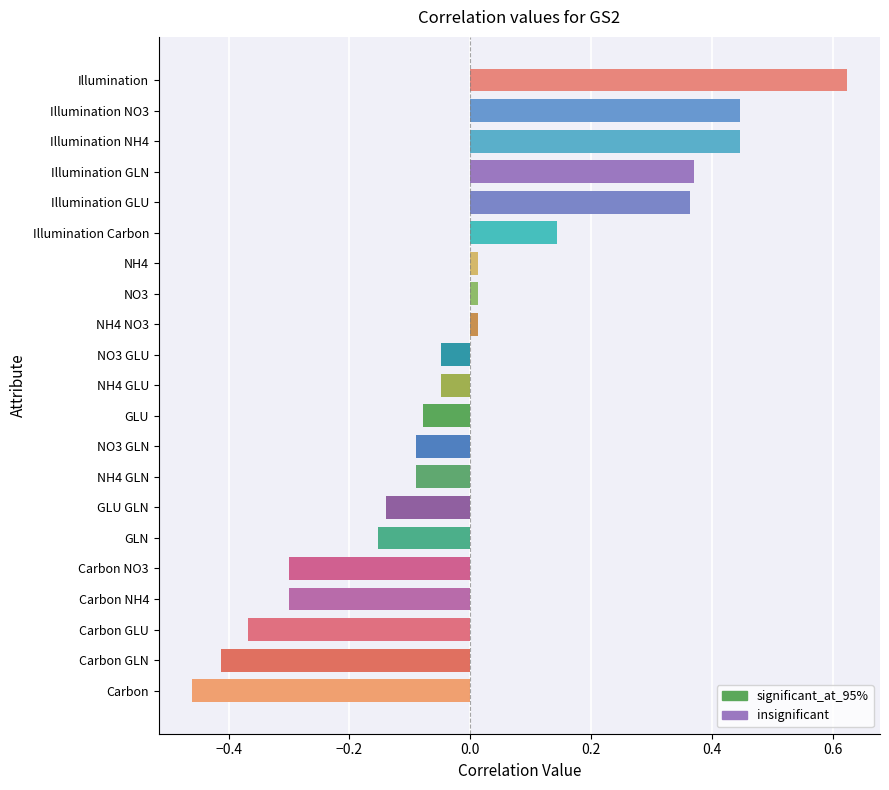

Which category has the lowest value across all series?

Carbon